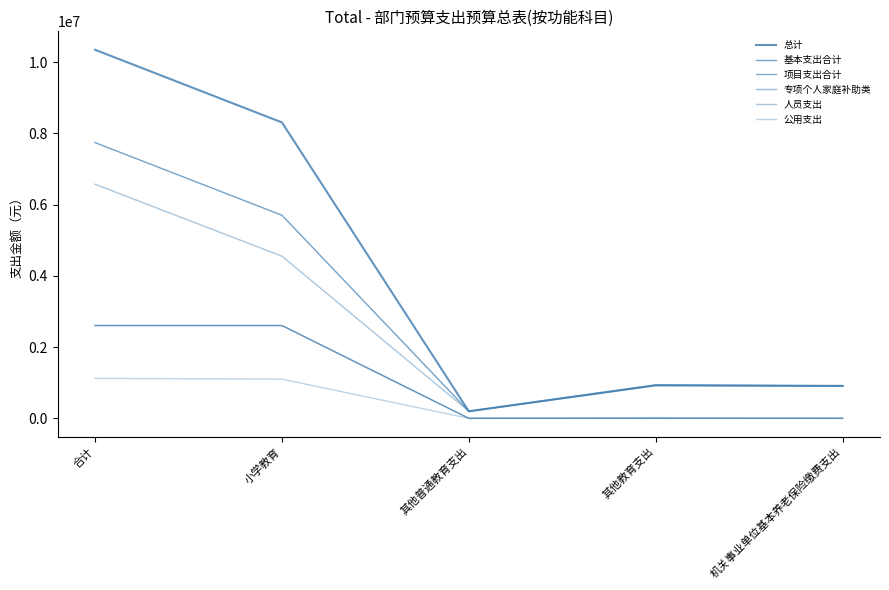

Which series has the widest spread of values?

总计